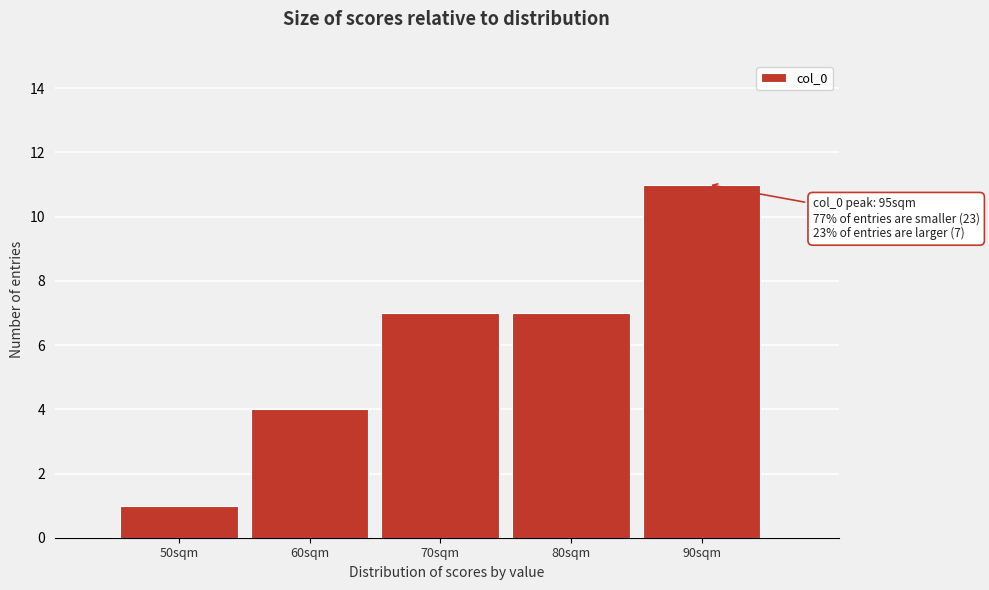

Reading left to right, what are all the values shown in this chart?

50sqm=1	60sqm=4	70sqm=7	80sqm=7	90sqm=11